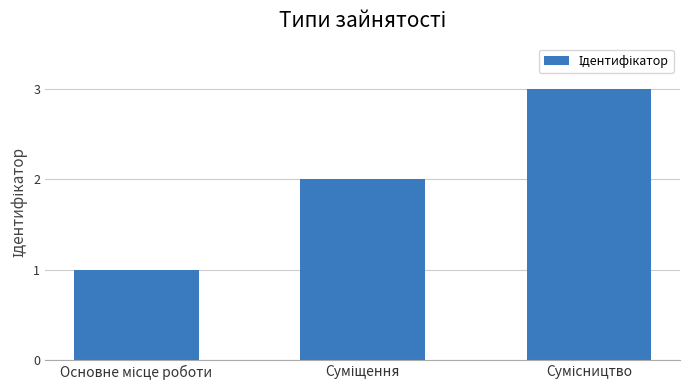

What is the greatest value displayed?

3